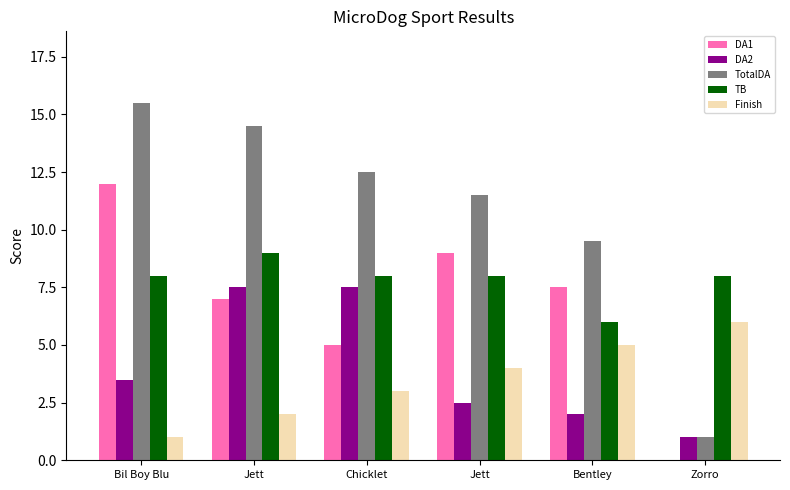

What is the sum of all DA1 values?

40.5